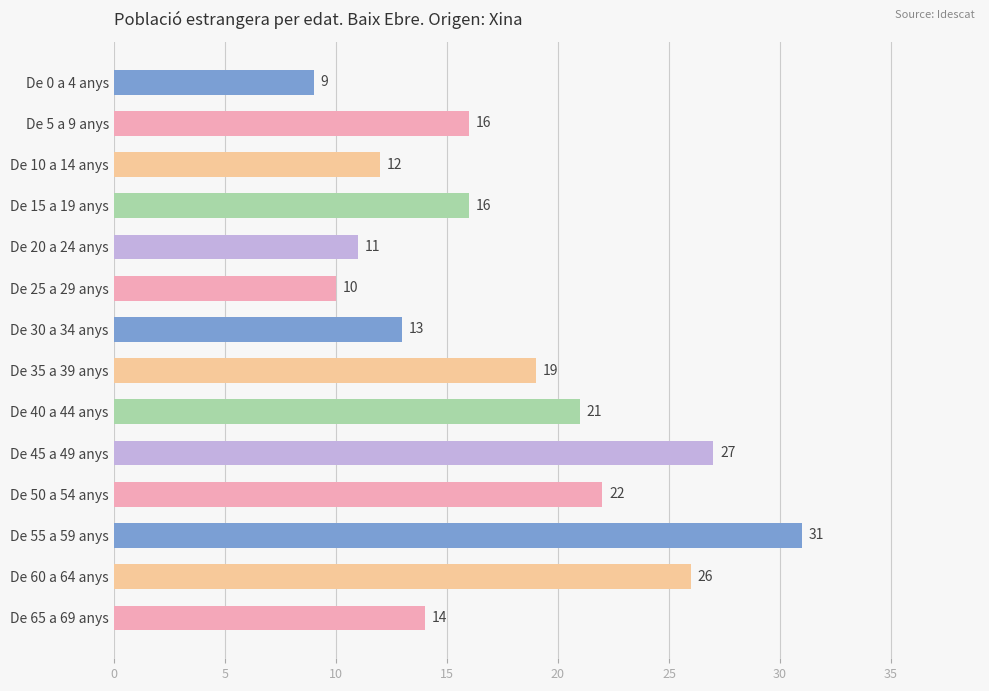

What value does the data have at De 5 a 9 anys, to the nearest 10?

20